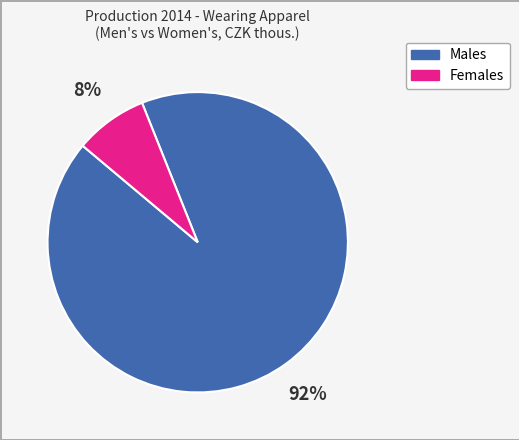

To the nearest percent, what percentage of the pie is Females?

8%